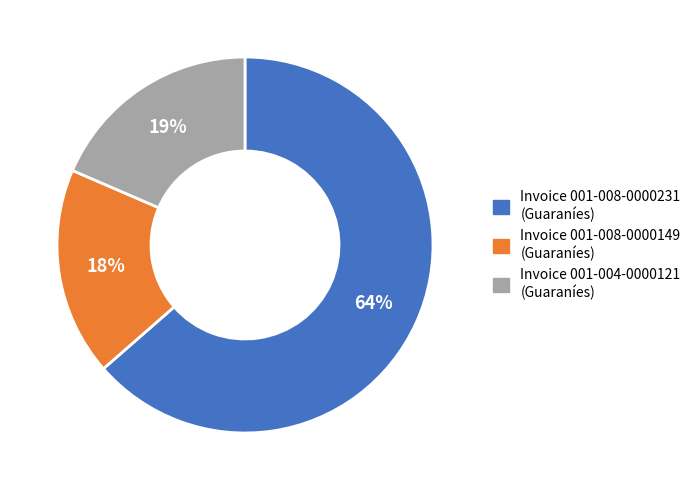

To the nearest percent, what is the average slice percentage?

33%